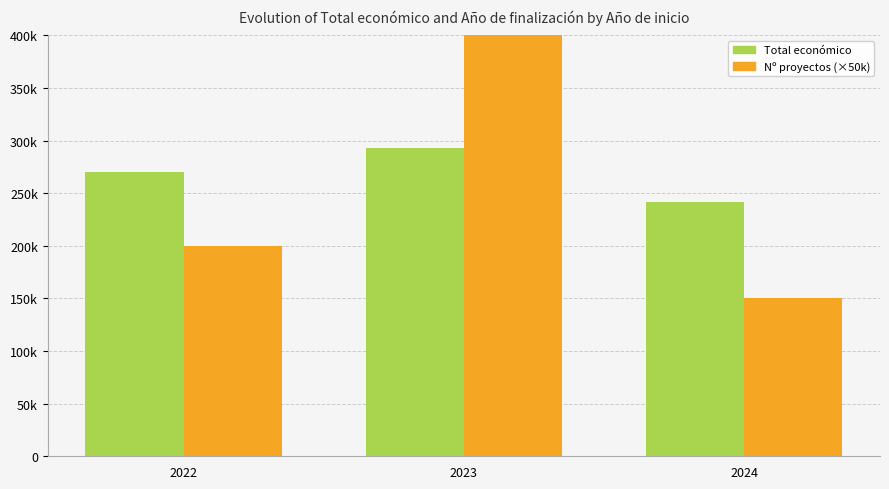

What is the difference between the maximum and minimum values in the Total económico series?

51414.9